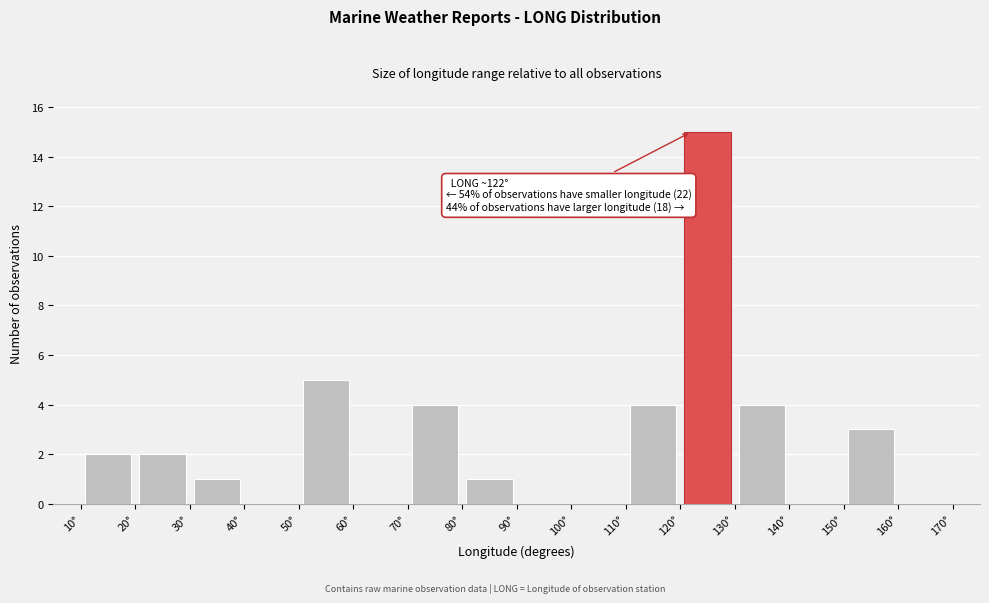

Which range on the x-axis has the tallest bar?

120 to 130